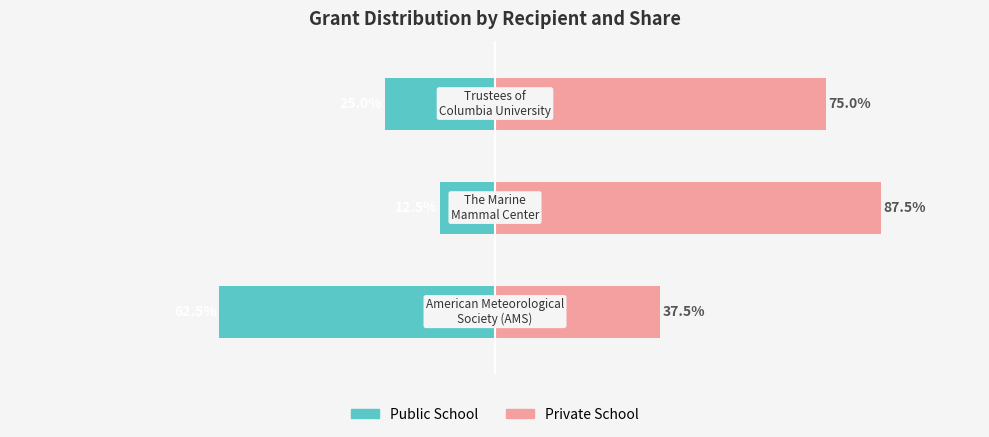

Rank the series at 2 from lowest to highest value.

Public School, Private School